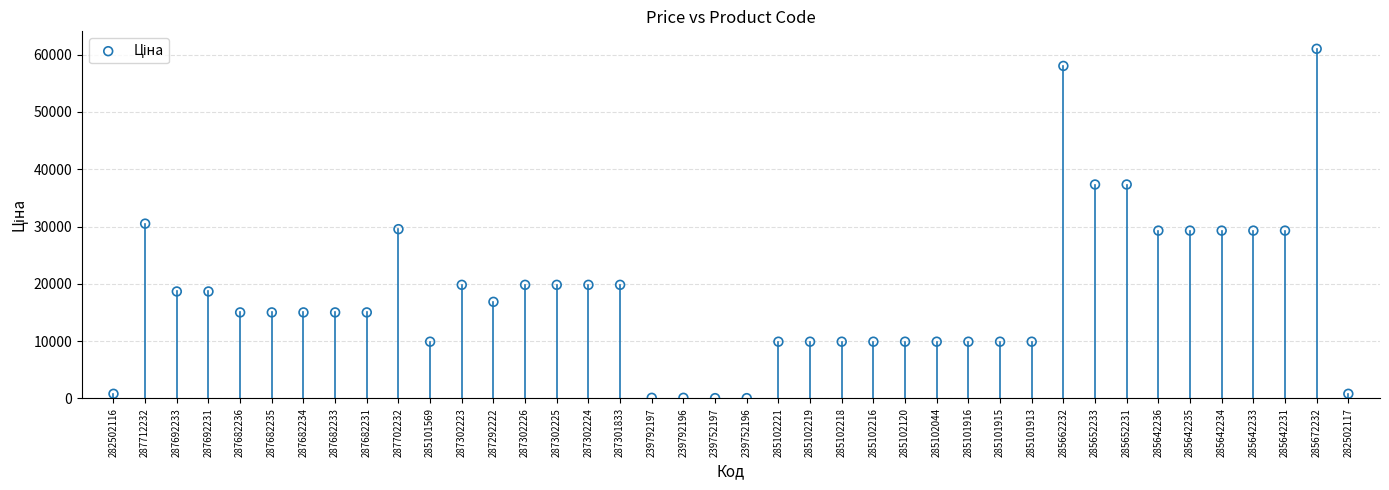

What is the range of Y values (max minus min)?

60968.0